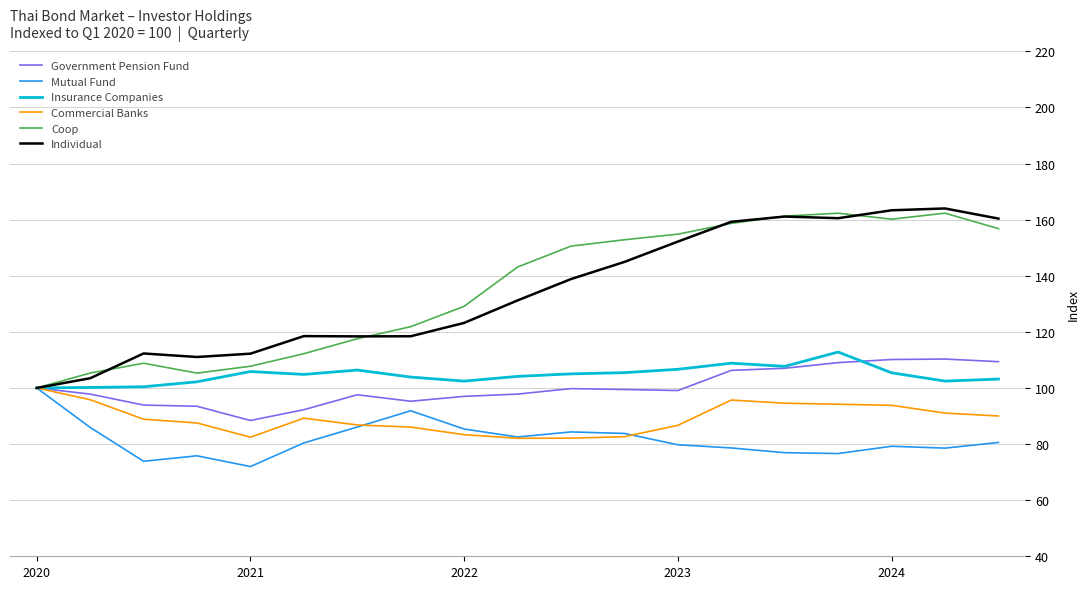

List the series in order of their peak value, highest first.

Individual, Coop, Insurance Companies, Government Pension Fund, Mutual Fund, Commercial Banks